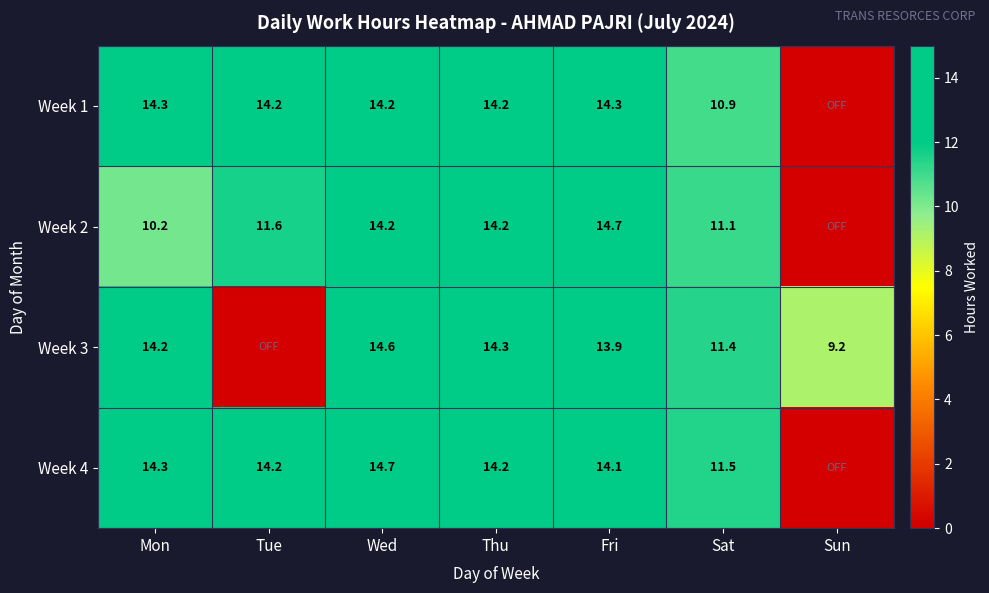

Between Wed and Thu, which is larger?

Wed